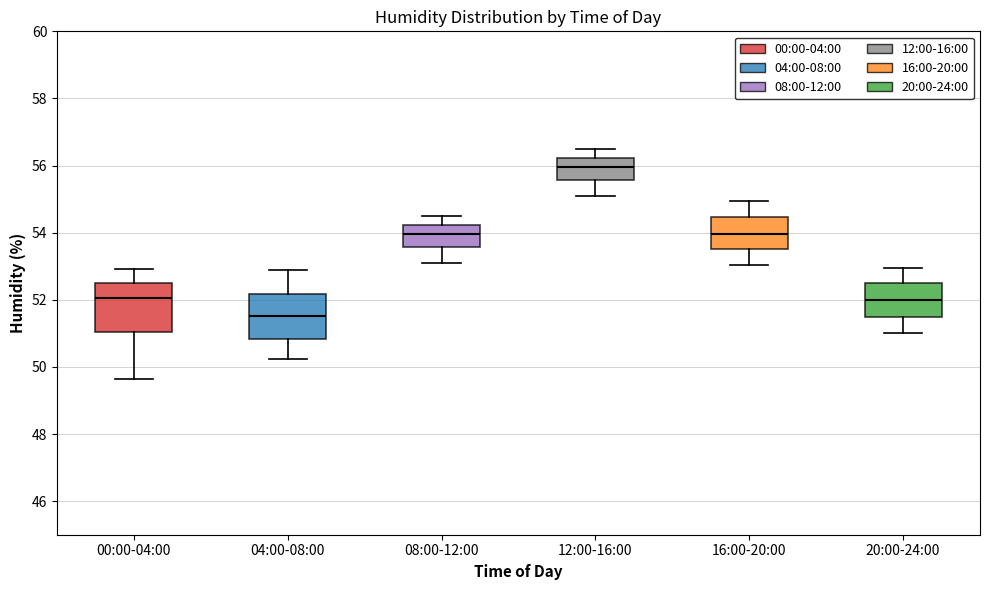

Reading left to right, transcribe this box plot: for each box, give where its median line is, the range the box spans, and where its two whiskers end, as read against the y-axis. The values are not printed on the chart, so give them approximately, as read against the axis.

00:00-04:00: median 52.0, box 51.0 to 52.6, whiskers 49.6 to 53.0
04:00-08:00: median 51.6, box 50.8 to 52.2, whiskers 50.2 to 53.0
08:00-12:00: median 54.0, box 53.6 to 54.2, whiskers 53.2 to 54.6
12:00-16:00: median 56.0, box 55.6 to 56.2, whiskers 55.2 to 56.6
16:00-20:00: median 54.0, box 53.6 to 54.4, whiskers 53.0 to 55.0
20:00-24:00: median 52.0, box 51.4 to 52.6, whiskers 51.0 to 53.0